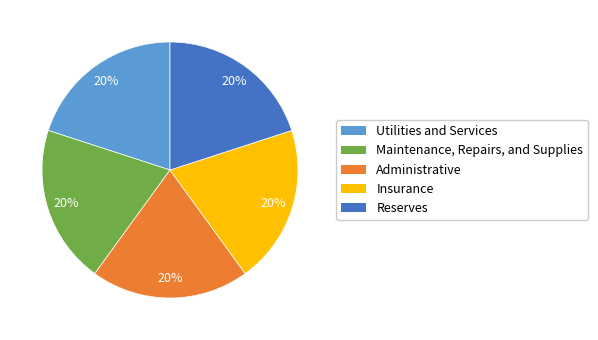

Is it true that Utilities and Services is 28% of the pie?

False